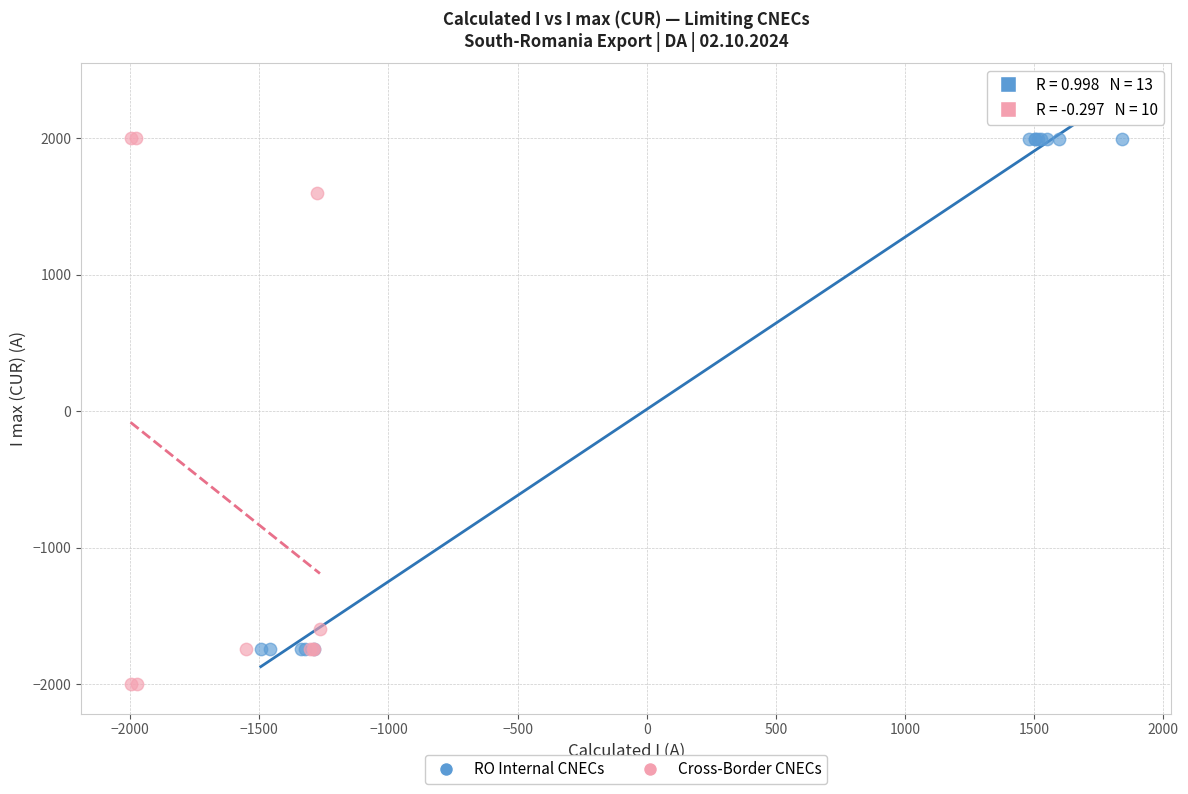

Which series reaches the minimum Y coordinate?

Cross-Border CNECs